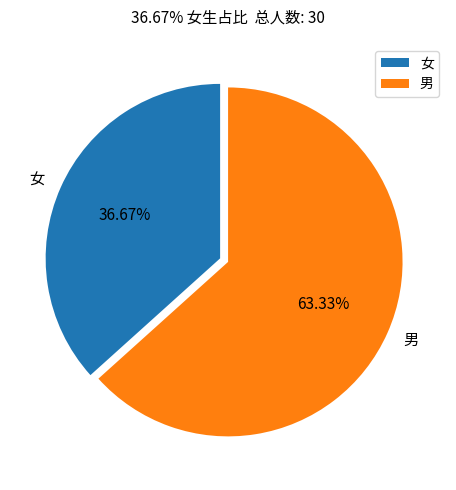

Count the number of slices in the pie.

2